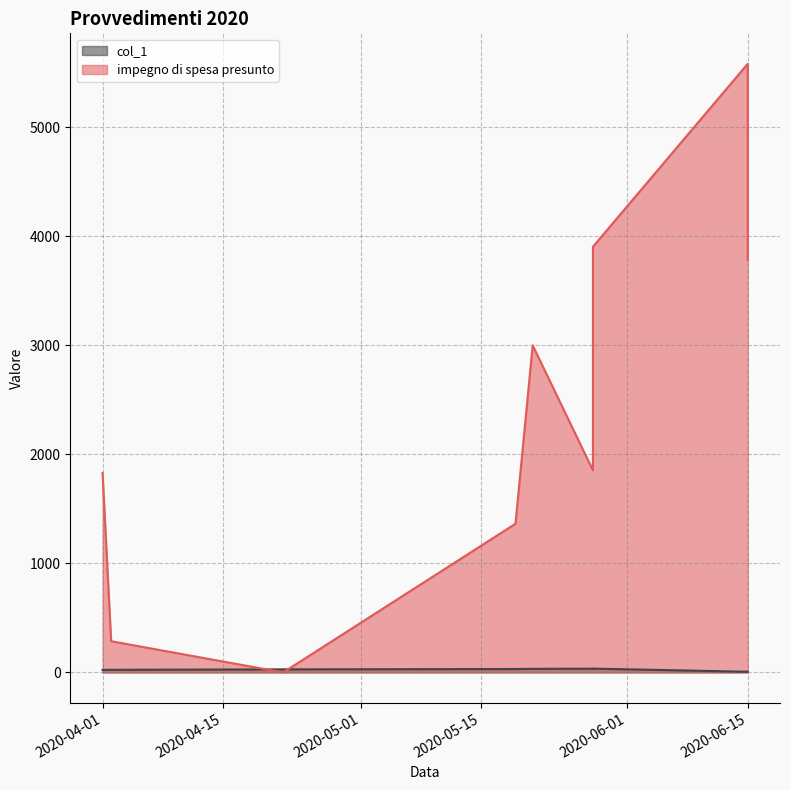

Does the chart have visible grid lines?

Yes